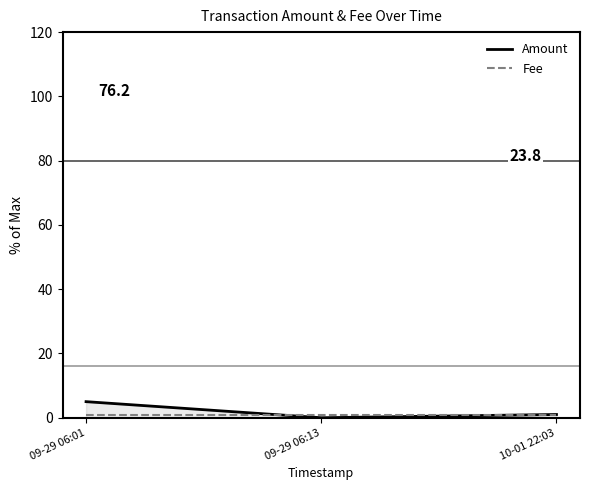

At which label does Amount reach its peak?

09-29 06:01